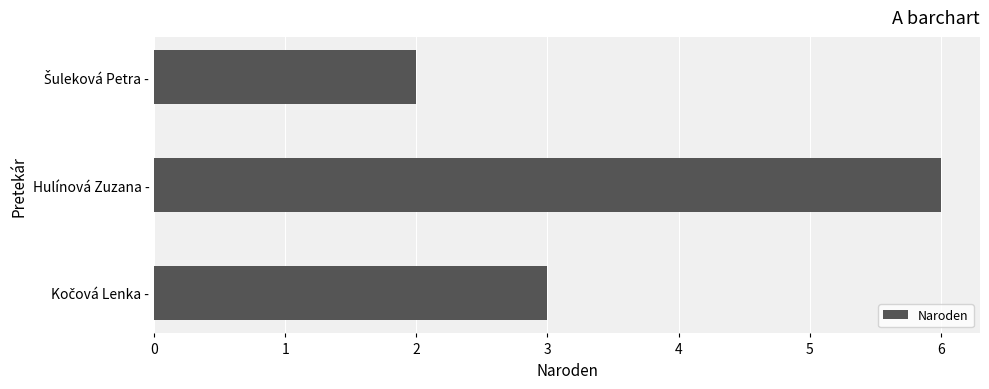

What is the greatest value displayed?

6